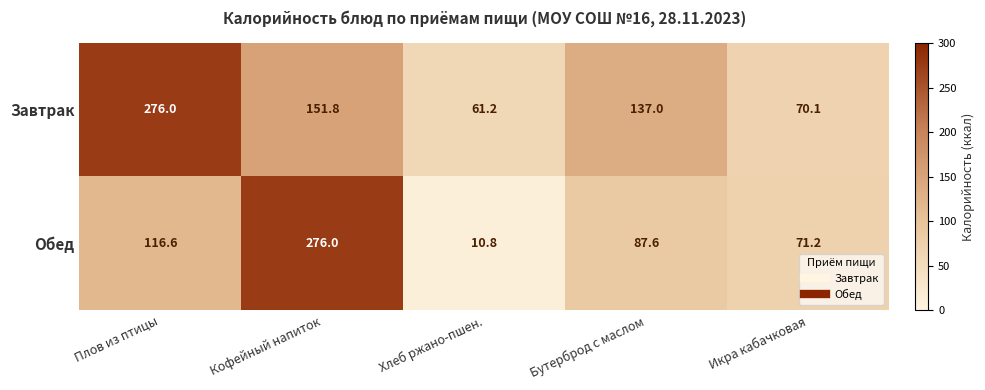

At Кофейный напиток, list the series in order from smallest to largest.

Завтрак, Обед